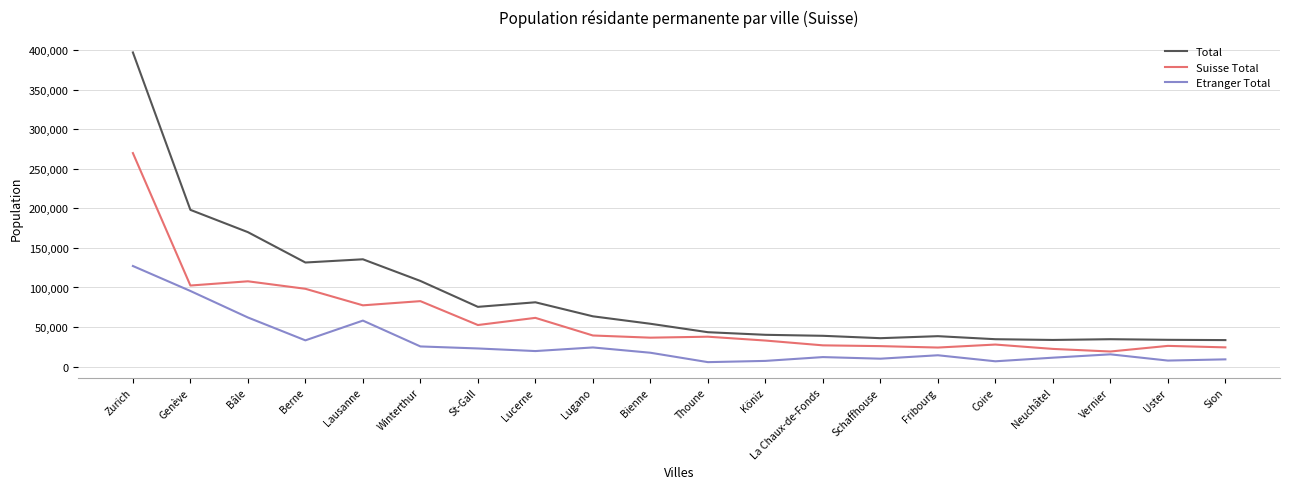

Which series has the widest spread of values?

Total